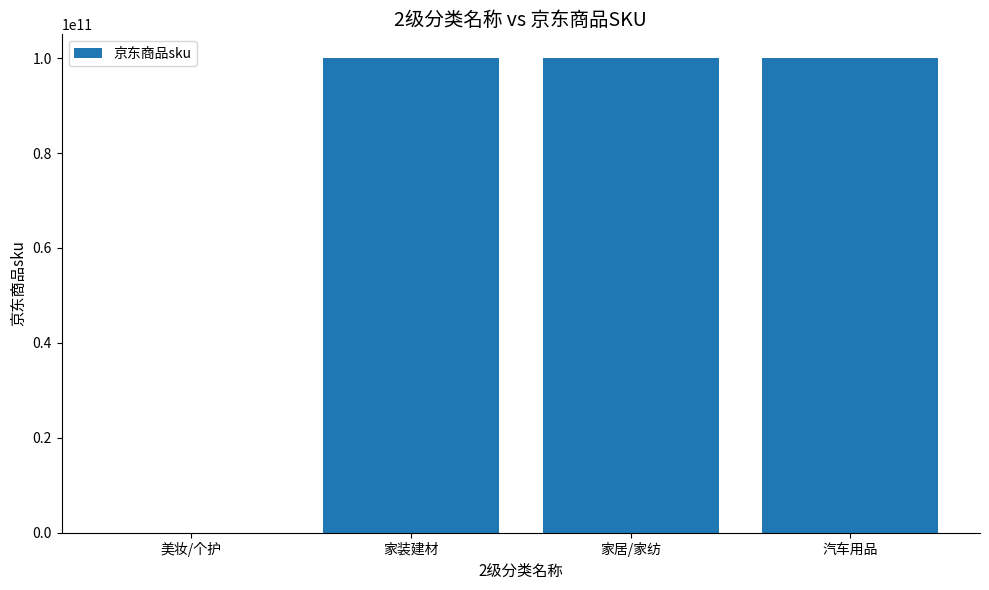

Is it true that the value at 汽车用品 is 50800772296?

False